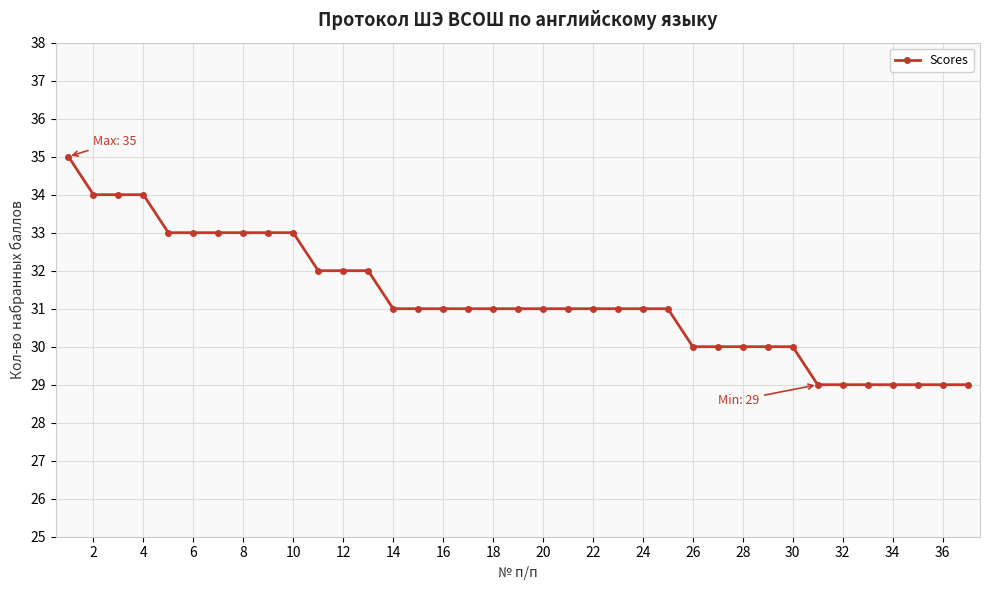

What is the greatest value displayed?

35